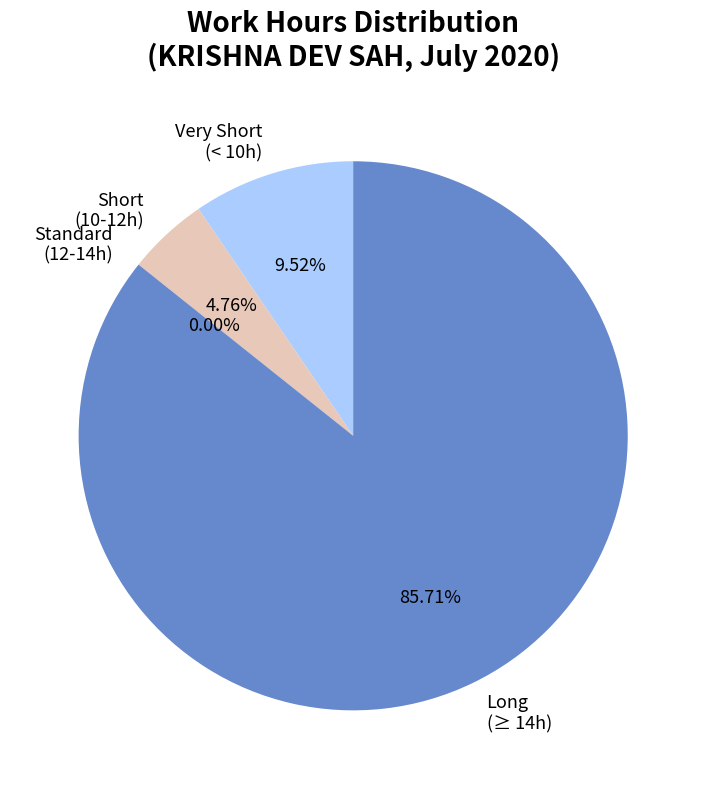

The Day 17 slice represents 13% of the pie. True or false?

False